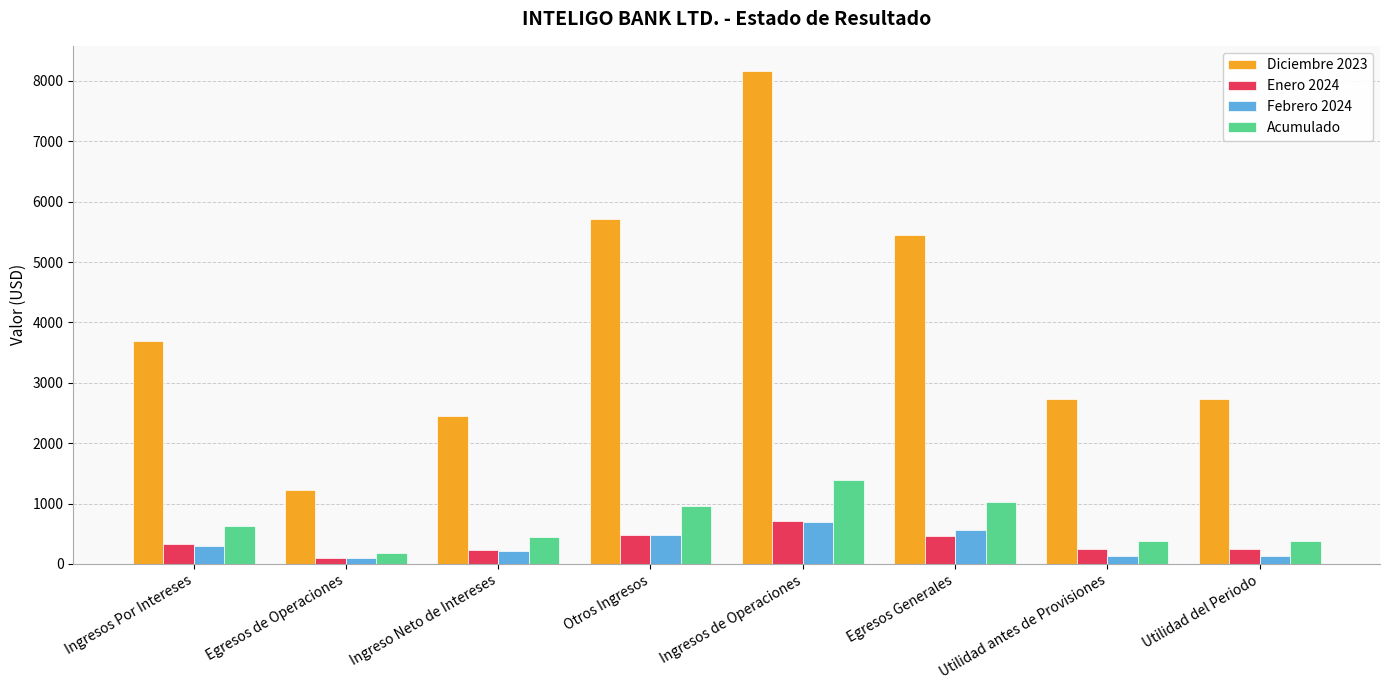

Is the value of Enero 2024 at Ingresos de Operaciones greater than the value of Diciembre 2023 at Otros Ingresos?

No